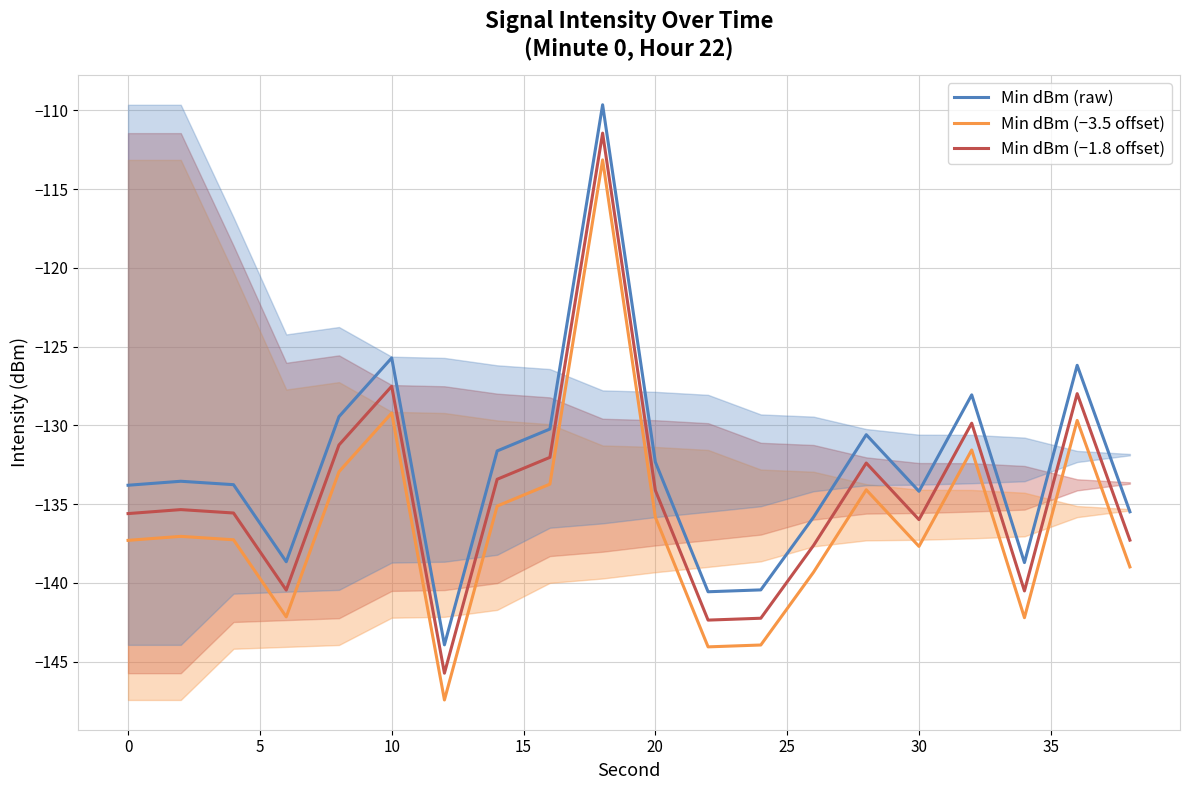

In Min dBm (raw), how many points are lower than both neighbors (excluding endpoints)?

5